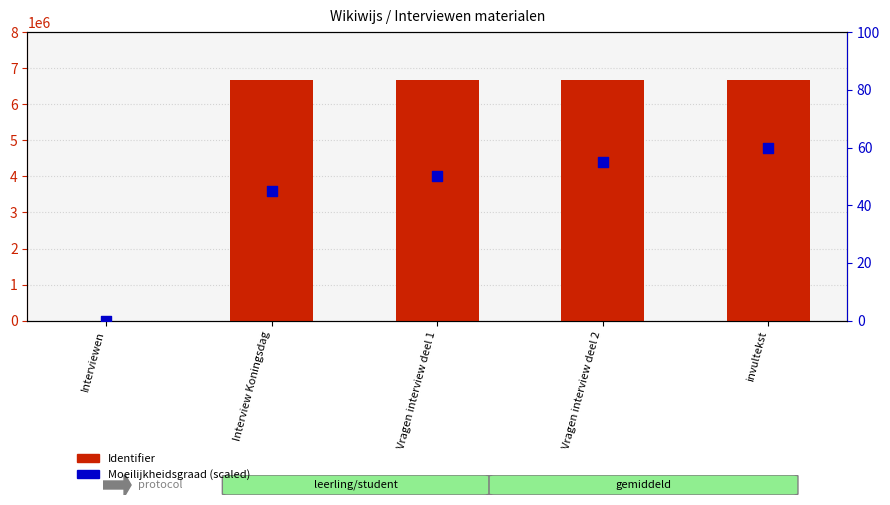

Which series has the largest total across all categories?

Identifier